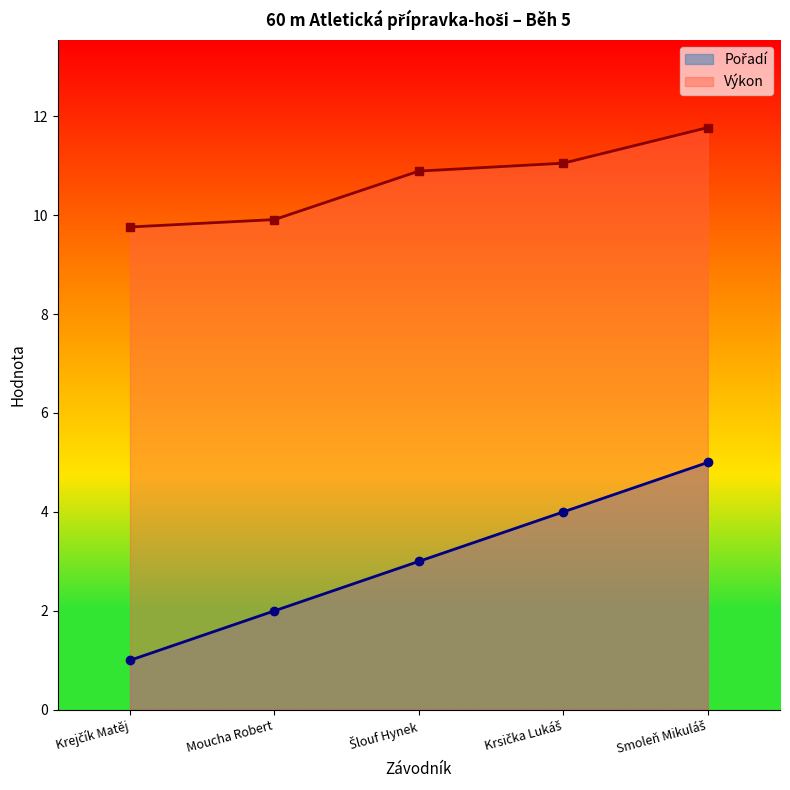

How many Pořadí values are between 2 and 4?

3